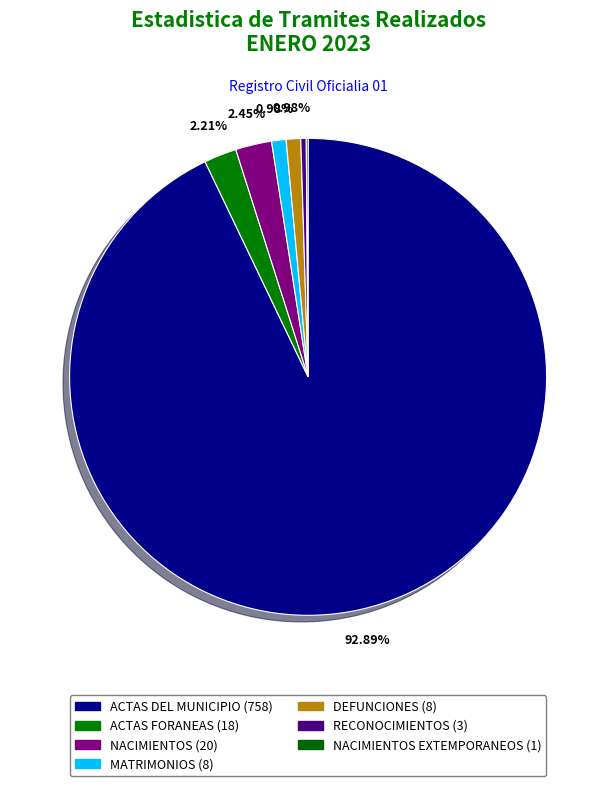

What is the largest slice in the pie chart?

ACTAS DEL MUNICIPIO